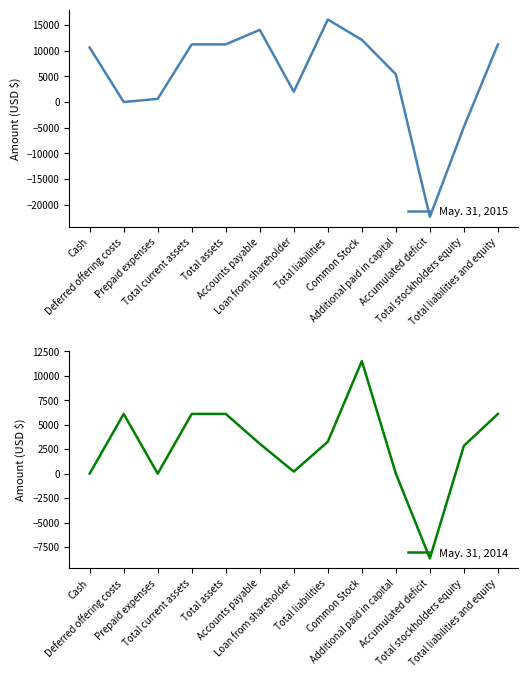

How many lines are shown in the chart?

2